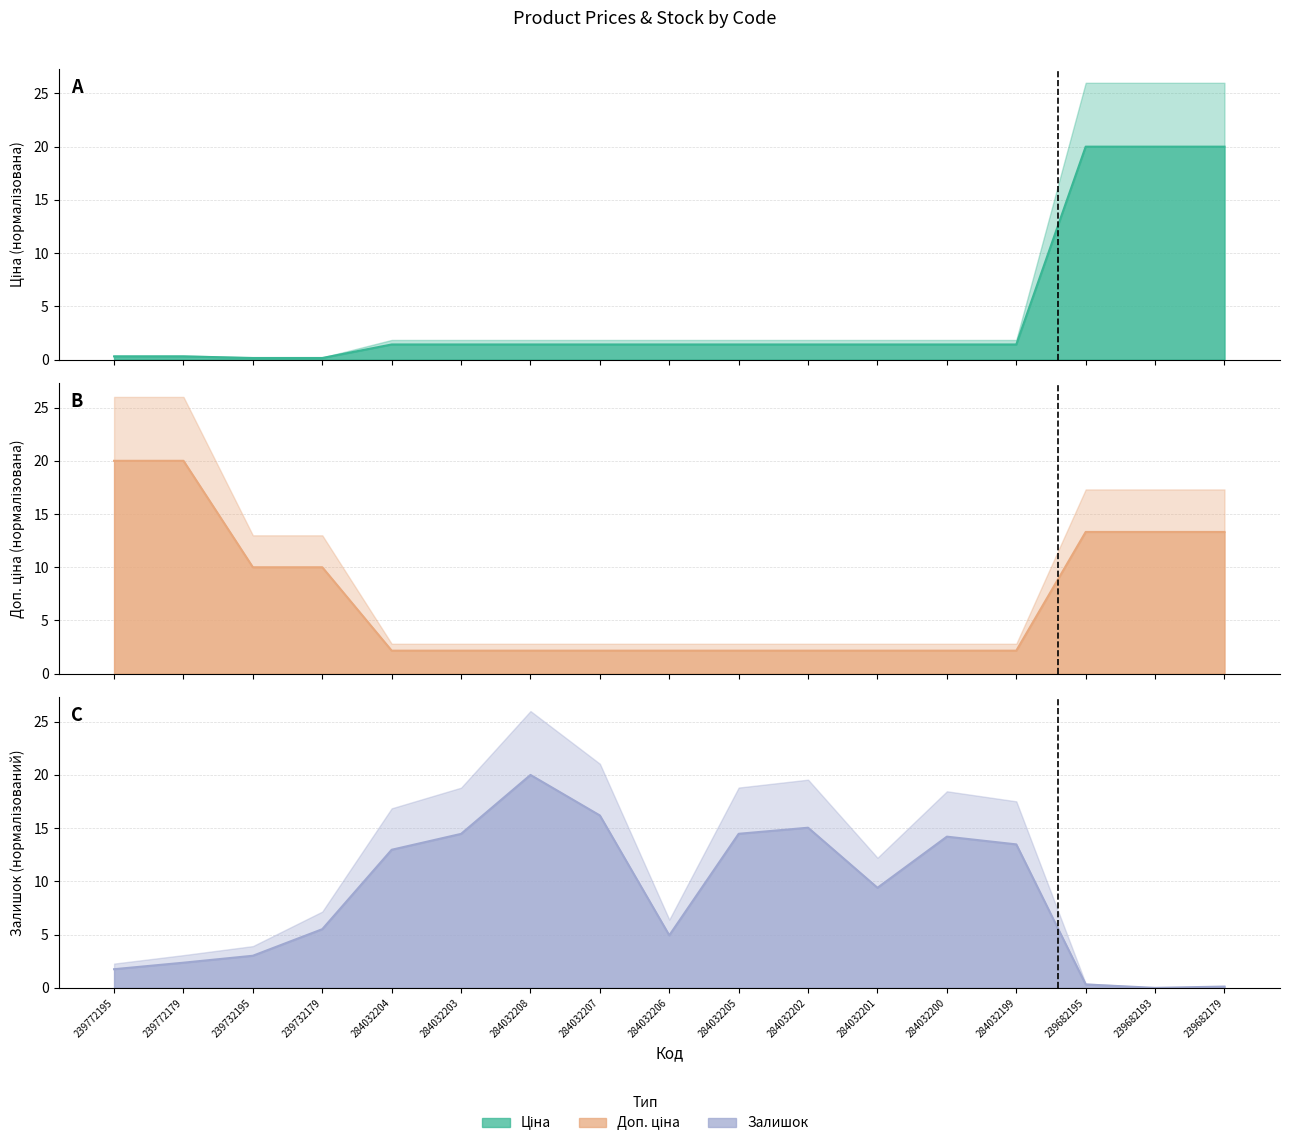

What is the label of the 17th point from the right?

239772195